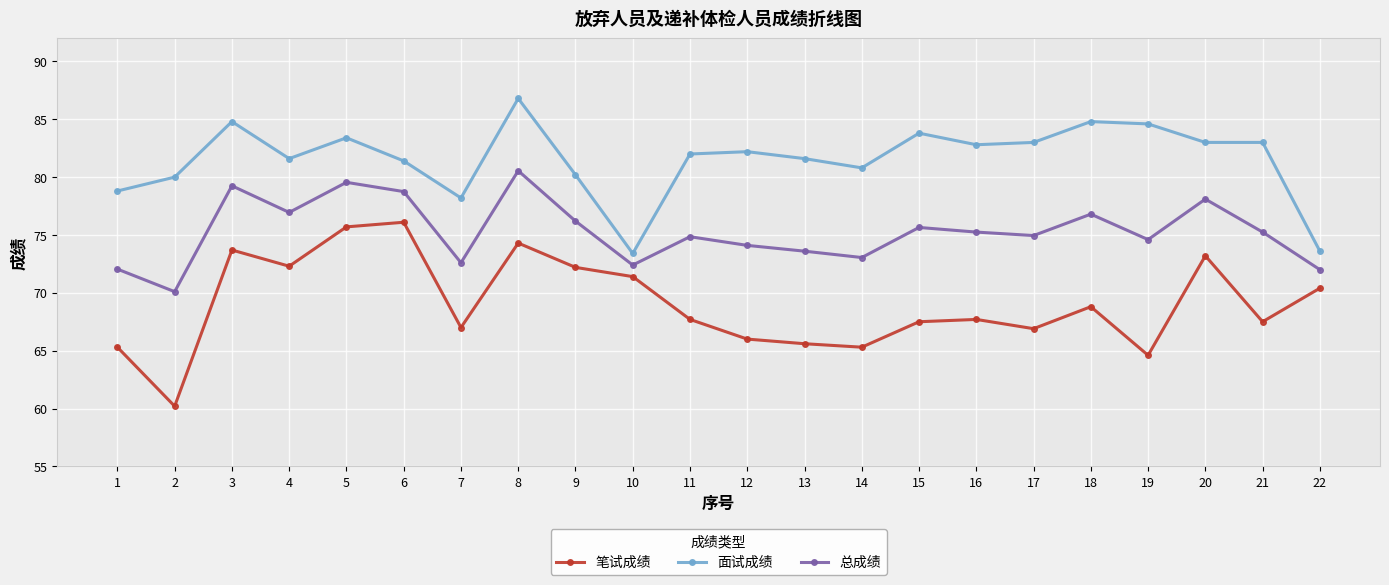

What is the value of the 面试成绩 point at the 2nd from the left?

80.0